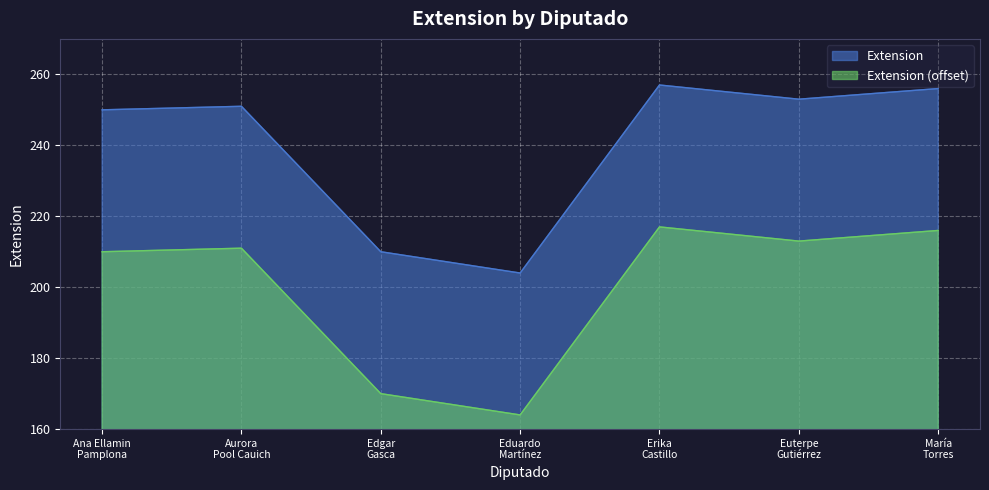

What is the difference between the second highest and second lowest values?

46